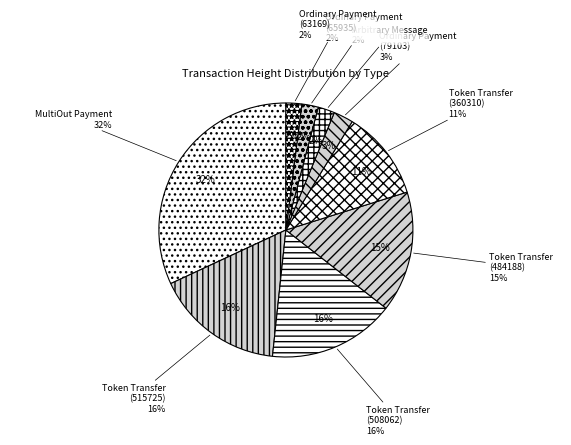

Approximately how many times larger is the value at Token Transfer
508062 compared to Ordinary Payment
79103?

6.4